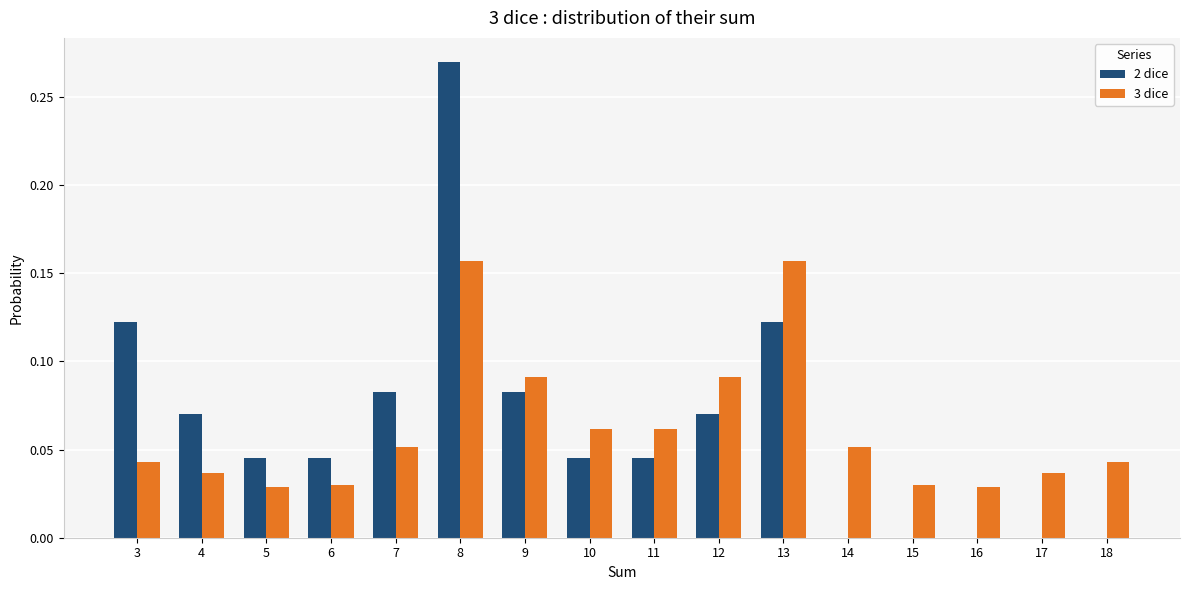

Count the number of data series in this chart.

2